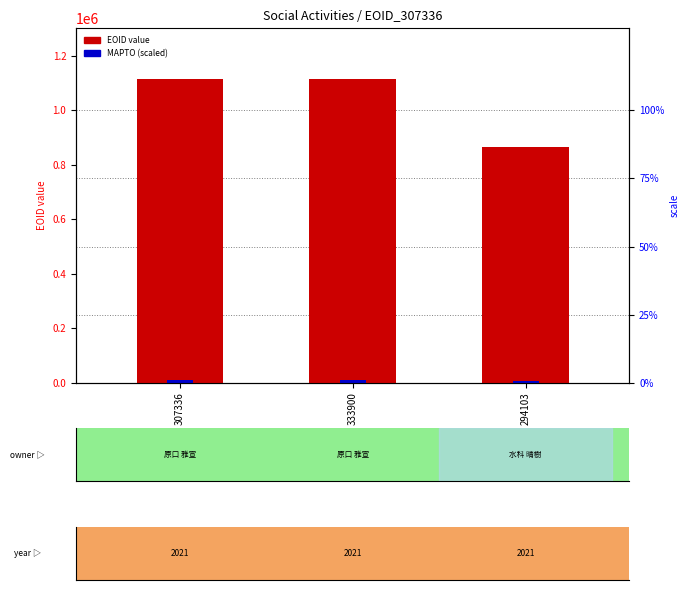

What is the total value across all series at 294103?

875191.3